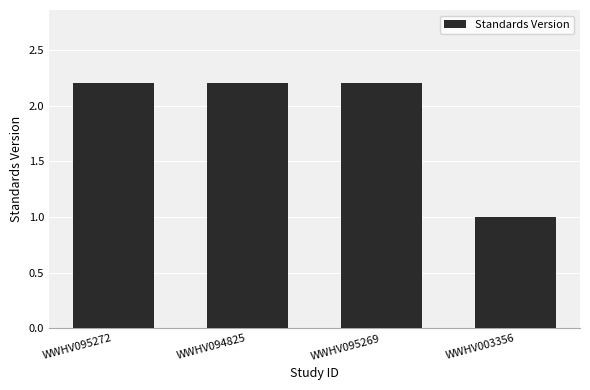

What is the minimum value shown in the chart?

1.0